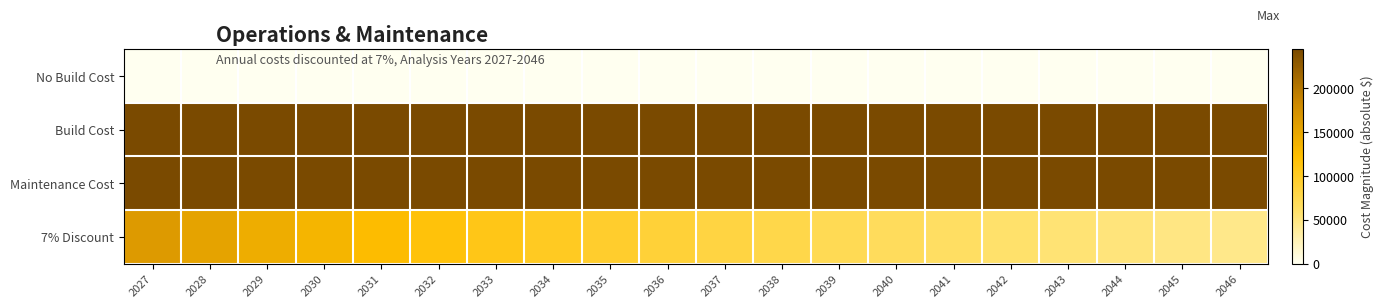

Reading left to right, transcribe all the data shown in this chart.

No Build Cost: 2027=0.0	2028=0.0	2029=0.0	2030=0.0	2031=0.0	2032=0.0	2033=0.0	2034=0.0	2035=0.0	2036=0.0	2037=0.0	2038=0.0	2039=0.0	2040=0.0	2041=0.0	2042=0.0	2043=0.0	2044=0.0	2045=0.0	2046=0.0
Build Cost: 2027=244633.0	2028=244633.0	2029=244633.0	2030=244633.0	2031=244633.0	2032=244633.0	2033=244633.0	2034=244633.0	2035=244633.0	2036=244633.0	2037=244633.0	2038=244633.0	2039=244633.0	2040=244633.0	2041=244633.0	2042=244633.0	2043=244633.0	2044=244633.0	2045=244633.0	2046=244633.0
Maintenance Cost: 2027=244633.0	2028=244633.0	2029=244633.0	2030=244633.0	2031=244633.0	2032=244633.0	2033=244633.0	2034=244633.0	2035=244633.0	2036=244633.0	2037=244633.0	2038=244633.0	2039=244633.0	2040=244633.0	2041=244633.0	2042=244633.0	2043=244633.0	2044=244633.0	2045=244633.0	2046=244633.0
7% Discount: 2027=163009.3	2028=152345.1	2029=142378.6	2030=133064.1	2031=124359.0	2032=116223.4	2033=108620.0	2034=101514.0	2035=94872.9	2036=88666.2	2037=82865.6	2038=77444.5	2039=72378.1	2040=67643.1	2041=63217.8	2042=59082.1	2043=55216.9	2044=51604.6	2045=48228.6	2046=45073.4